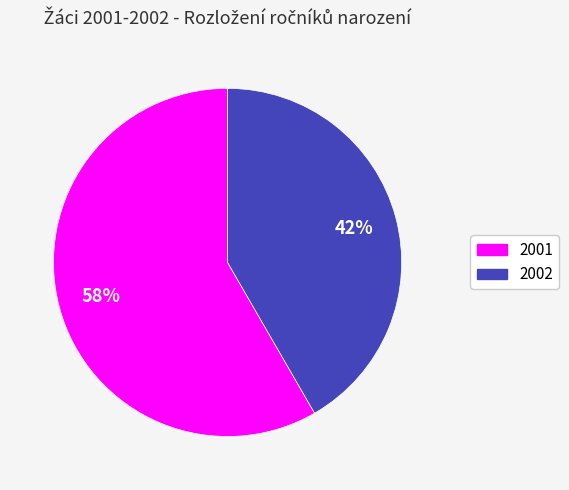

Does 2002 represent more than half of the total?

No